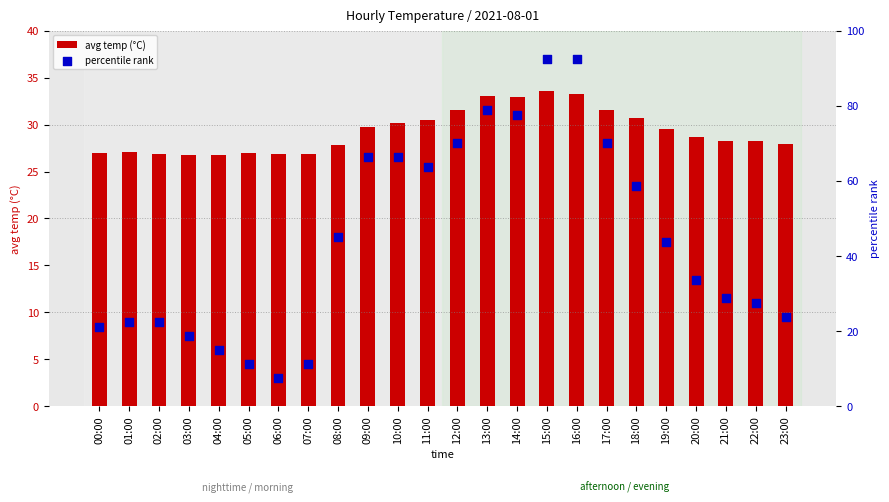

What are all the series names shown in the legend?

avg temp (°C), percentile rank